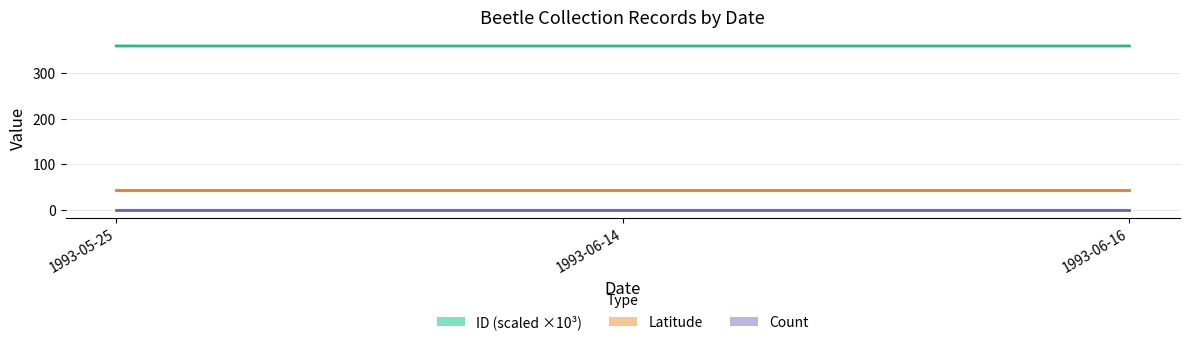

Is the value of ID (scaled ×10³) at 1993-06-16 greater than the value of Count at 1993-06-14?

Yes